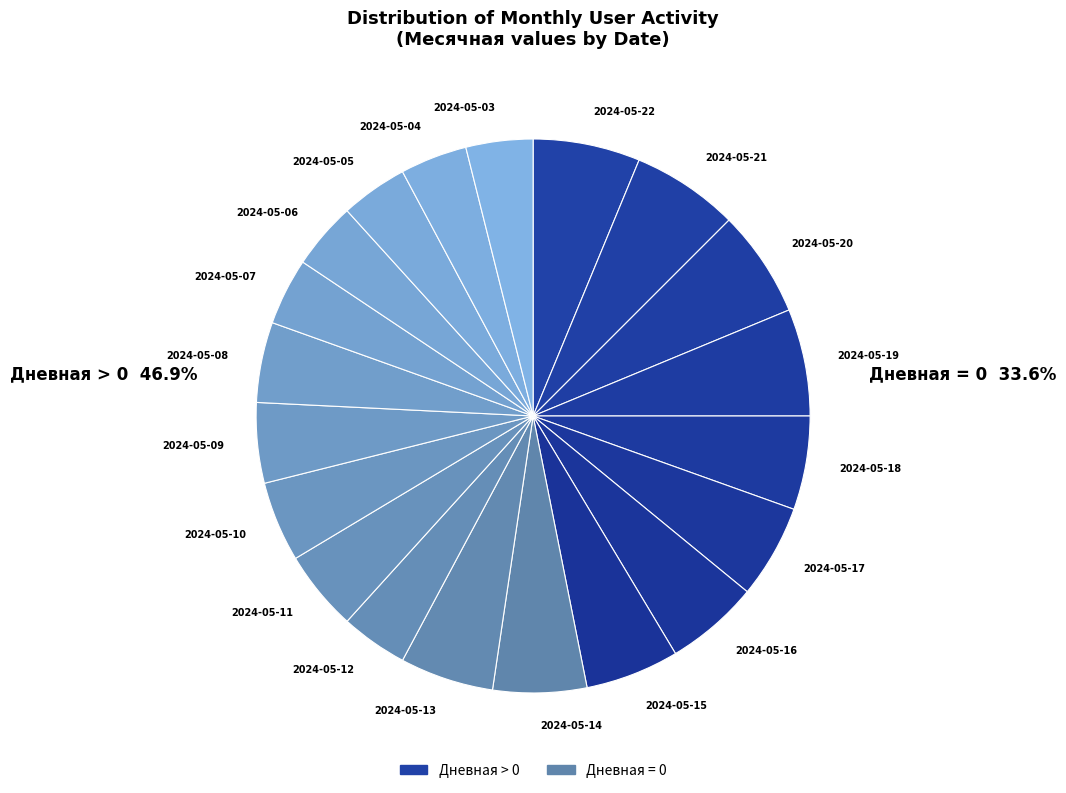

Approximately how many times larger is the value at 2024-05-19 compared to 2024-05-04?

1.6